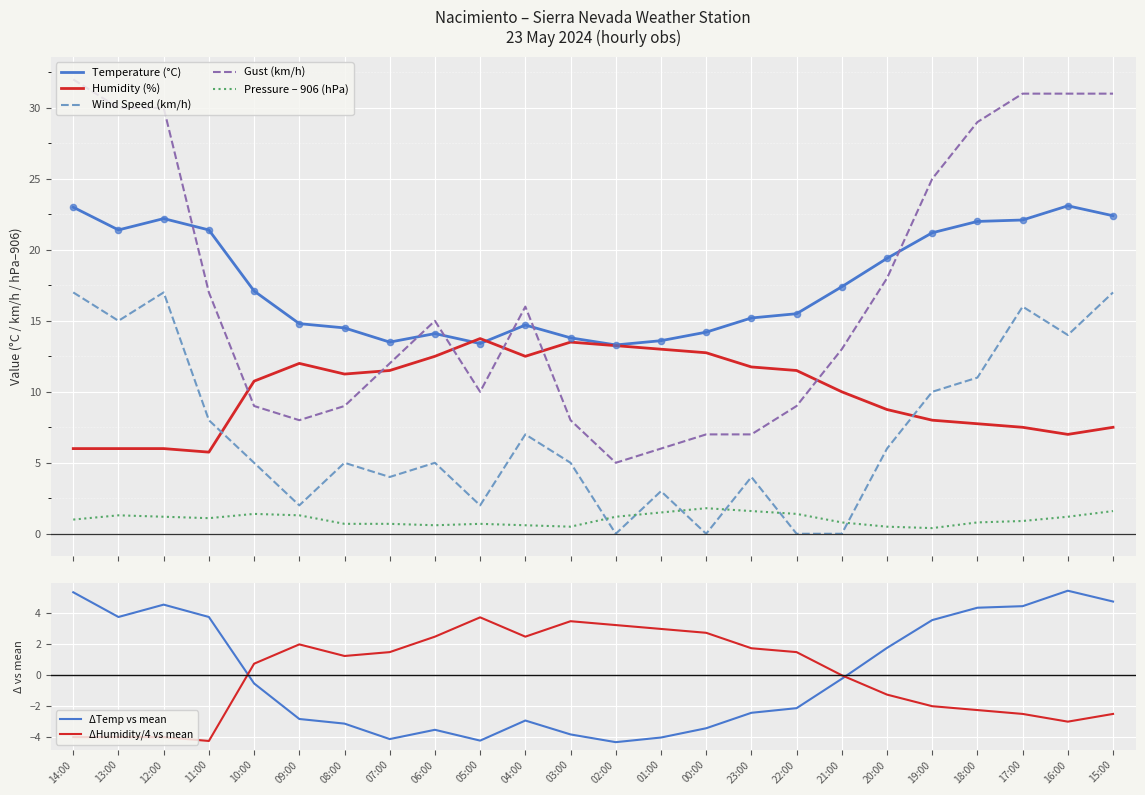

Which series has the largest Y range (max minus min)?

Gust (km/h)